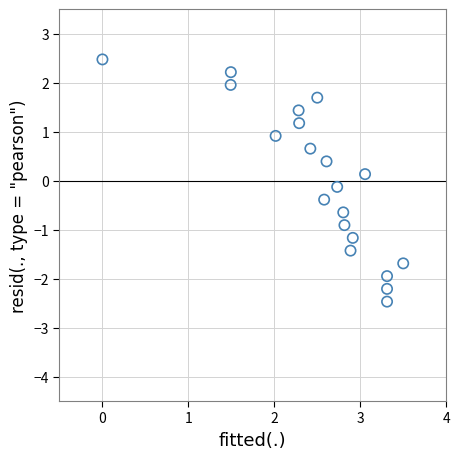

What is the range of Y values (max minus min)?

4.9